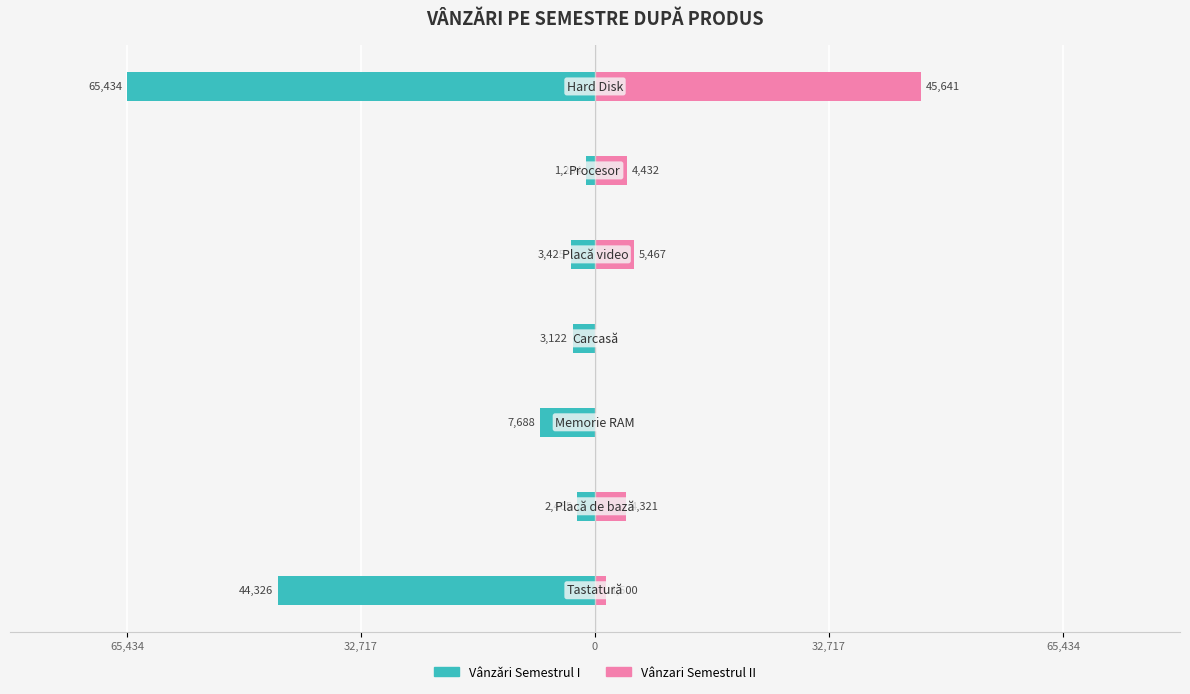

At how many categories does at least one series exceed -53128?

7